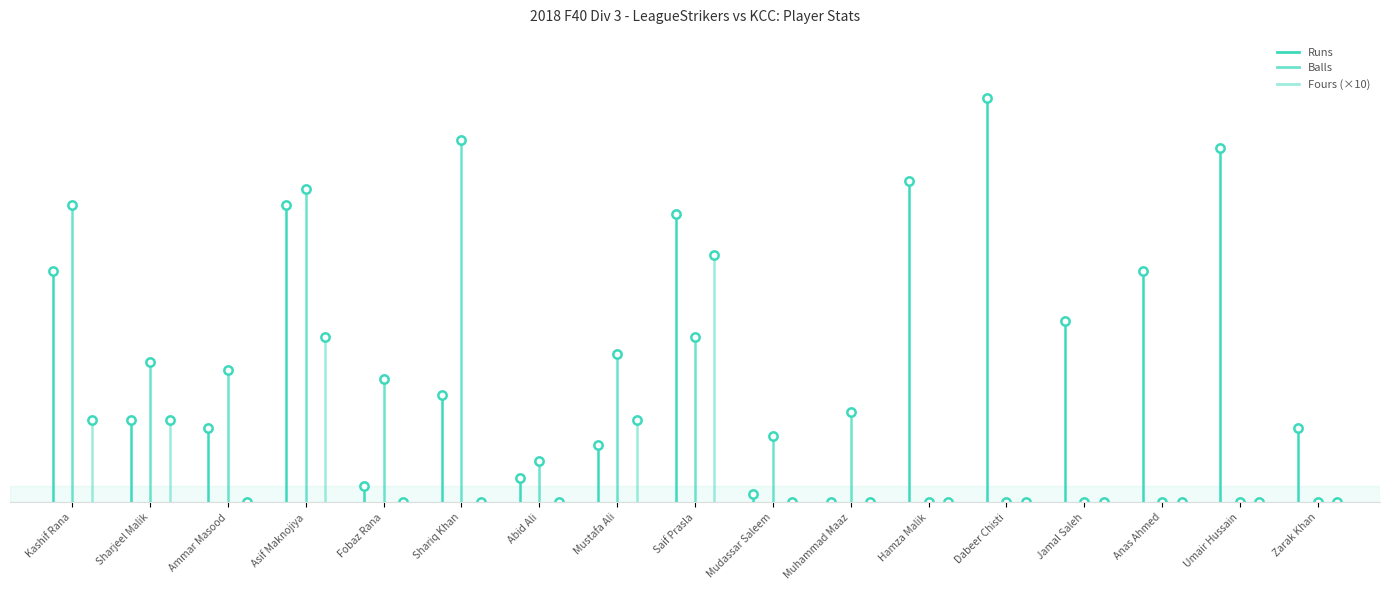

Which series ends up on top after the final intersection of Fours and Runs?

Runs